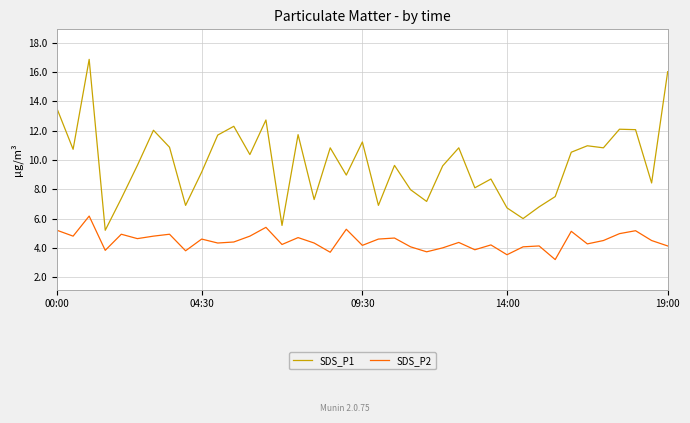

Which series has the largest total across all categories?

SDS_P1